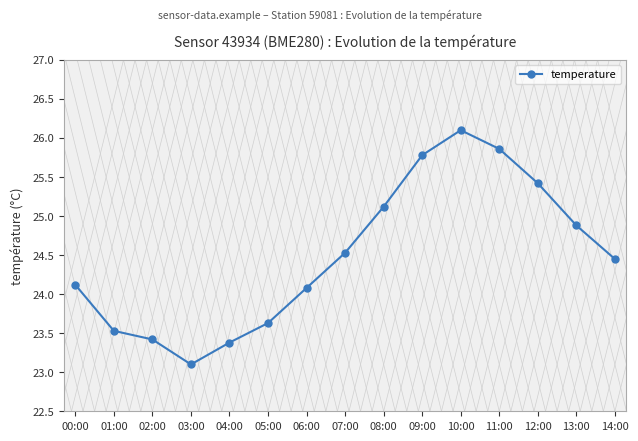

List the labels in order of value, smallest first.

03:00, 04:00, 02:00, 01:00, 05:00, 06:00, 00:00, 14:00, 07:00, 13:00, 08:00, 12:00, 09:00, 11:00, 10:00